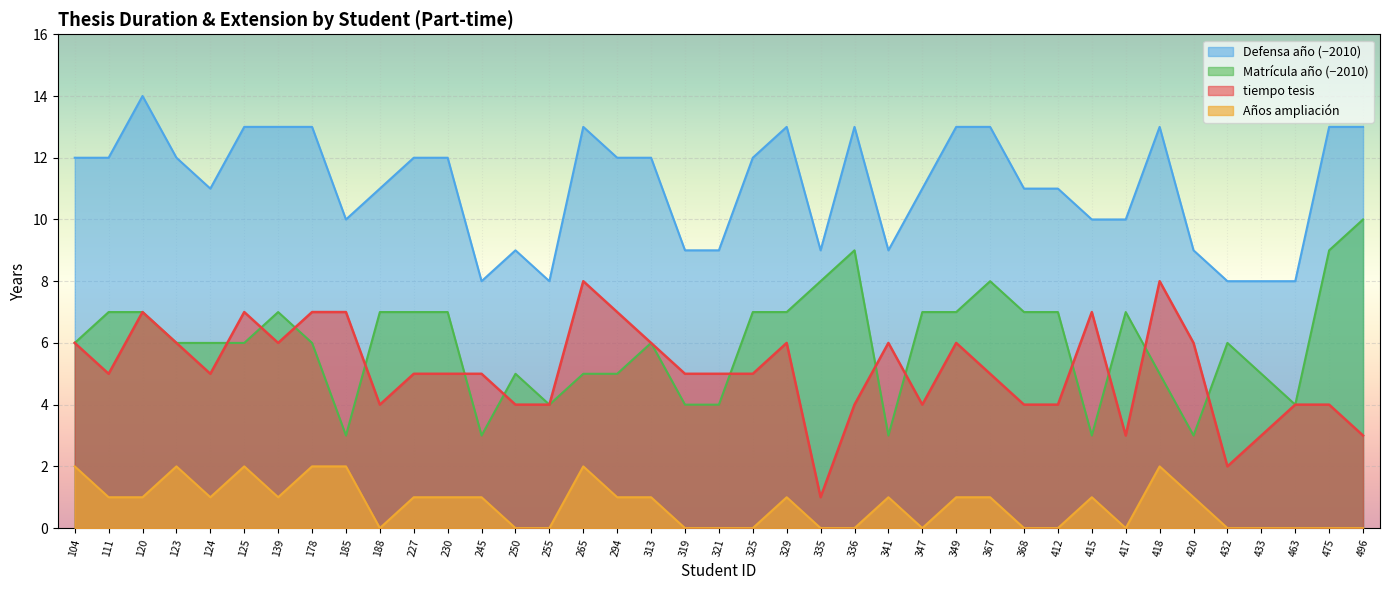

At which label is anos_ampliacion closest to 1?

111